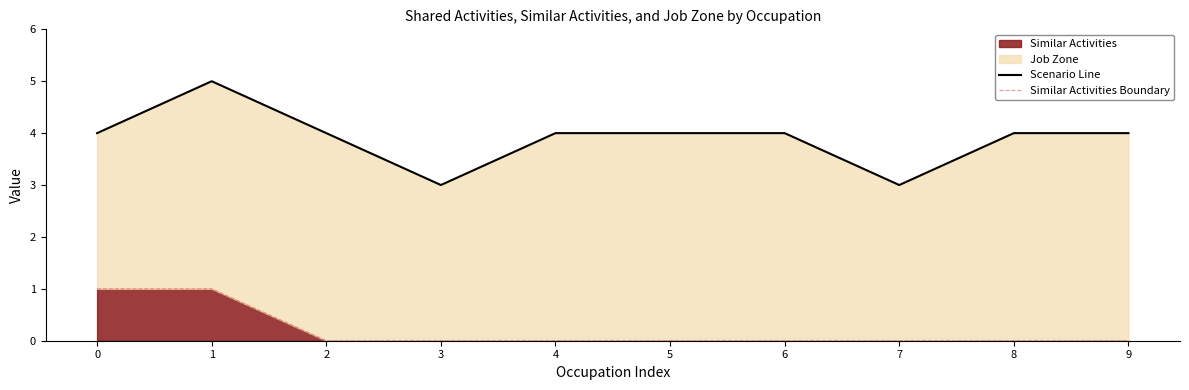

Reading left to right, list all the values displayed in this chart.

Scenario Line: 0=4	1=5	2=4	3=3	4=4	5=4	6=4	7=3	8=4	9=4
Similar Activities Boundary: 0=1	1=1	2=0	3=0	4=0	5=0	6=0	7=0	8=0	9=0